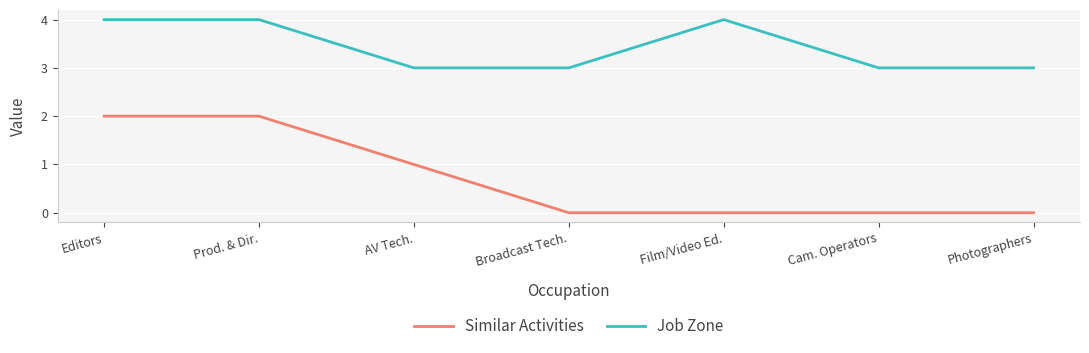

List the series in order of their peak value, lowest first.

Similar Activities, Job Zone